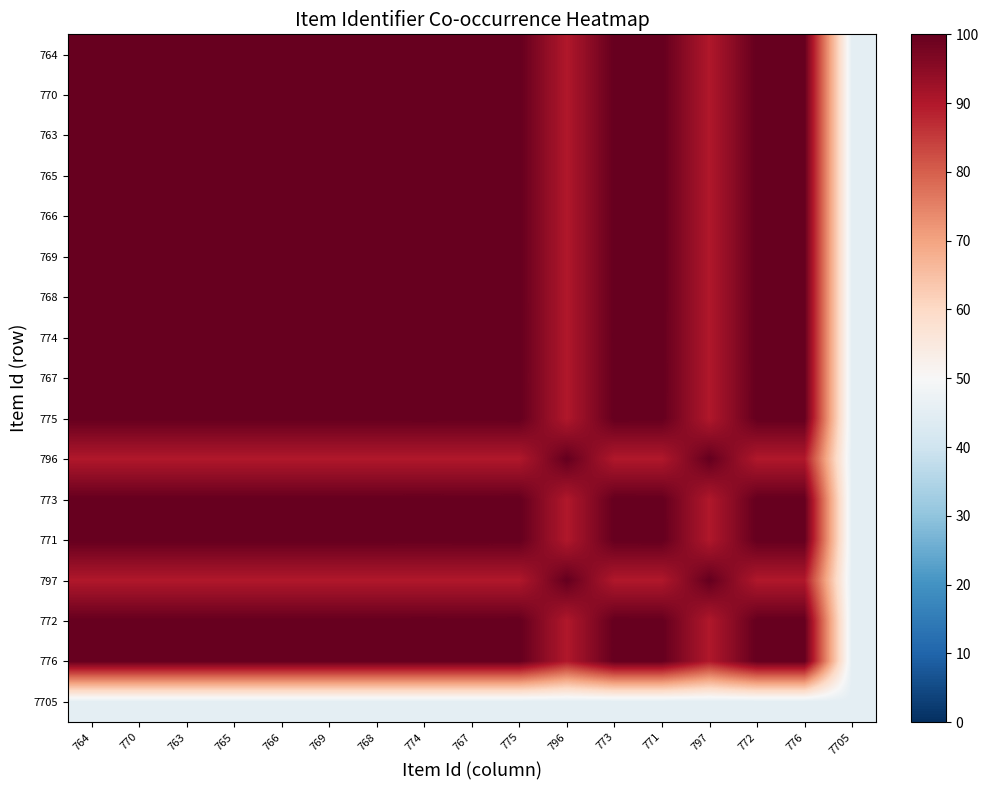

Reading left to right, what are all the values shown in this chart?

764: 764=100.0	770=100.0	763=100.0	765=100.0	766=100.0	769=100.0	768=100.0	774=100.0	767=100.0	775=100.0	796=90.0	773=100.0	771=100.0	797=90.0	772=100.0	776=100.0	7705=45.0
770: 764=100.0	770=100.0	763=100.0	765=100.0	766=100.0	769=100.0	768=100.0	774=100.0	767=100.0	775=100.0	796=90.0	773=100.0	771=100.0	797=90.0	772=100.0	776=100.0	7705=45.0
763: 764=100.0	770=100.0	763=100.0	765=100.0	766=100.0	769=100.0	768=100.0	774=100.0	767=100.0	775=100.0	796=90.0	773=100.0	771=100.0	797=90.0	772=100.0	776=100.0	7705=45.0
765: 764=100.0	770=100.0	763=100.0	765=100.0	766=100.0	769=100.0	768=100.0	774=100.0	767=100.0	775=100.0	796=90.0	773=100.0	771=100.0	797=90.0	772=100.0	776=100.0	7705=45.0
766: 764=100.0	770=100.0	763=100.0	765=100.0	766=100.0	769=100.0	768=100.0	774=100.0	767=100.0	775=100.0	796=90.0	773=100.0	771=100.0	797=90.0	772=100.0	776=100.0	7705=45.0
769: 764=100.0	770=100.0	763=100.0	765=100.0	766=100.0	769=100.0	768=100.0	774=100.0	767=100.0	775=100.0	796=90.0	773=100.0	771=100.0	797=90.0	772=100.0	776=100.0	7705=45.0
768: 764=100.0	770=100.0	763=100.0	765=100.0	766=100.0	769=100.0	768=100.0	774=100.0	767=100.0	775=100.0	796=90.0	773=100.0	771=100.0	797=90.0	772=100.0	776=100.0	7705=45.0
774: 764=100.0	770=100.0	763=100.0	765=100.0	766=100.0	769=100.0	768=100.0	774=100.0	767=100.0	775=100.0	796=90.0	773=100.0	771=100.0	797=90.0	772=100.0	776=100.0	7705=45.0
767: 764=100.0	770=100.0	763=100.0	765=100.0	766=100.0	769=100.0	768=100.0	774=100.0	767=100.0	775=100.0	796=90.0	773=100.0	771=100.0	797=90.0	772=100.0	776=100.0	7705=45.0
775: 764=100.0	770=100.0	763=100.0	765=100.0	766=100.0	769=100.0	768=100.0	774=100.0	767=100.0	775=100.0	796=90.0	773=100.0	771=100.0	797=90.0	772=100.0	776=100.0	7705=45.0
796: 764=90.0	770=90.0	763=90.0	765=90.0	766=90.0	769=90.0	768=90.0	774=90.0	767=90.0	775=90.0	796=100.0	773=90.0	771=90.0	797=100.0	772=90.0	776=90.0	7705=45.0
773: 764=100.0	770=100.0	763=100.0	765=100.0	766=100.0	769=100.0	768=100.0	774=100.0	767=100.0	775=100.0	796=90.0	773=100.0	771=100.0	797=90.0	772=100.0	776=100.0	7705=45.0
771: 764=100.0	770=100.0	763=100.0	765=100.0	766=100.0	769=100.0	768=100.0	774=100.0	767=100.0	775=100.0	796=90.0	773=100.0	771=100.0	797=90.0	772=100.0	776=100.0	7705=45.0
797: 764=90.0	770=90.0	763=90.0	765=90.0	766=90.0	769=90.0	768=90.0	774=90.0	767=90.0	775=90.0	796=100.0	773=90.0	771=90.0	797=100.0	772=90.0	776=90.0	7705=45.0
772: 764=100.0	770=100.0	763=100.0	765=100.0	766=100.0	769=100.0	768=100.0	774=100.0	767=100.0	775=100.0	796=90.0	773=100.0	771=100.0	797=90.0	772=100.0	776=100.0	7705=45.0
776: 764=100.0	770=100.0	763=100.0	765=100.0	766=100.0	769=100.0	768=100.0	774=100.0	767=100.0	775=100.0	796=90.0	773=100.0	771=100.0	797=90.0	772=100.0	776=100.0	7705=45.0
7705: 764=45.0	770=45.0	763=45.0	765=45.0	766=45.0	769=45.0	768=45.0	774=45.0	767=45.0	775=45.0	796=45.0	773=45.0	771=45.0	797=45.0	772=45.0	776=45.0	7705=45.0